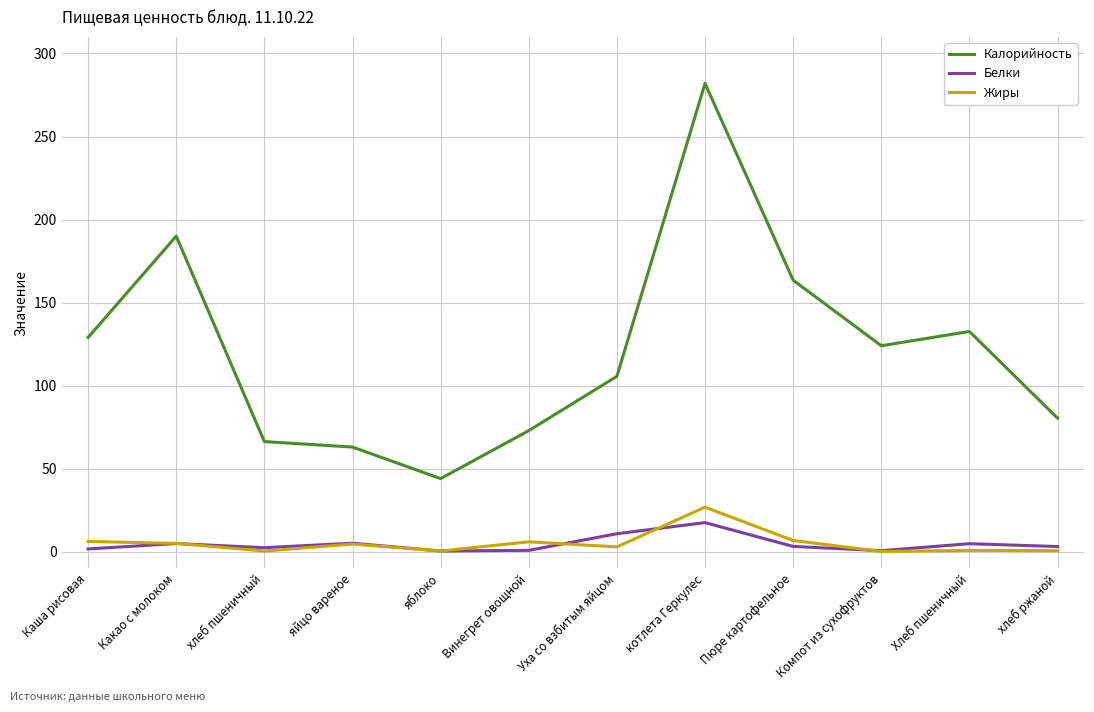

Where is the first local minimum for Жиры?

хлеб пшеничный